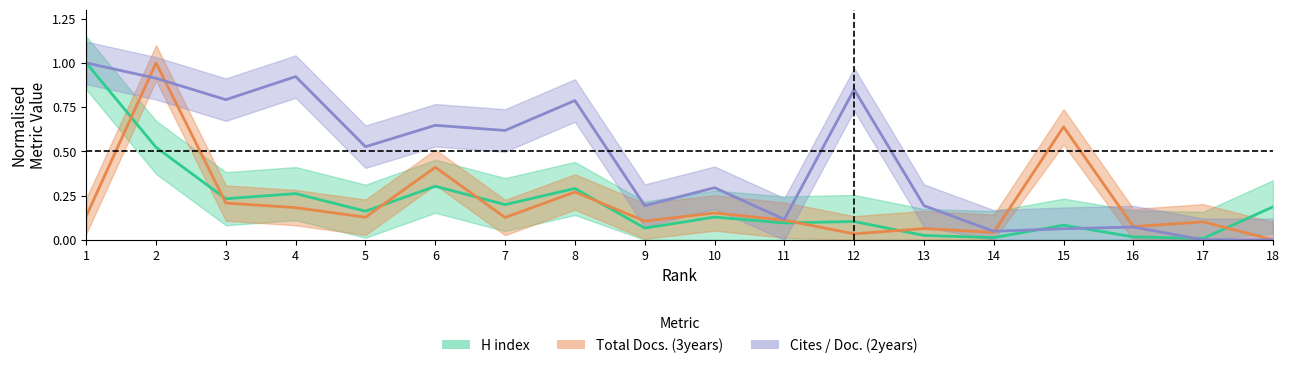

What is the maximum value shown in the chart?

1.0